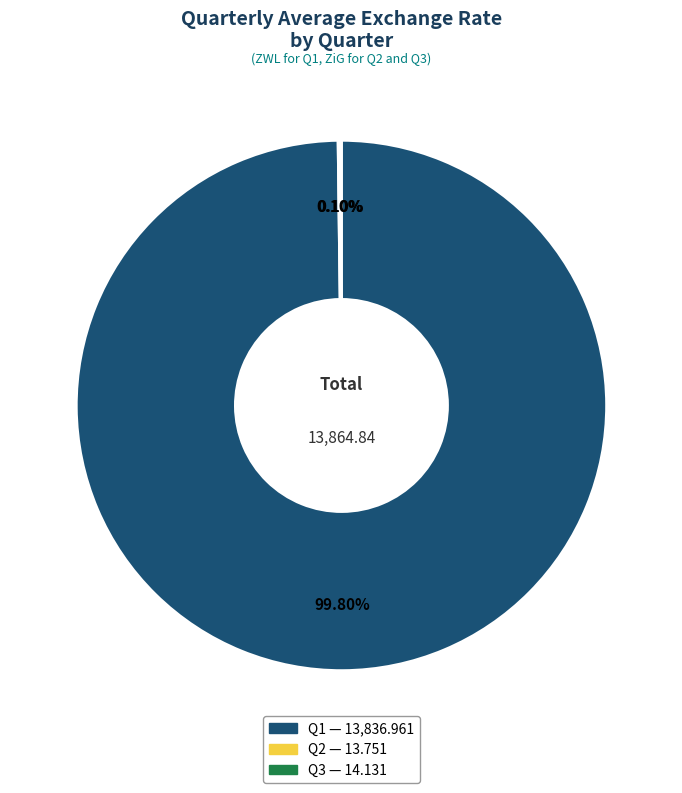

Which category accounts for the majority?

Q1